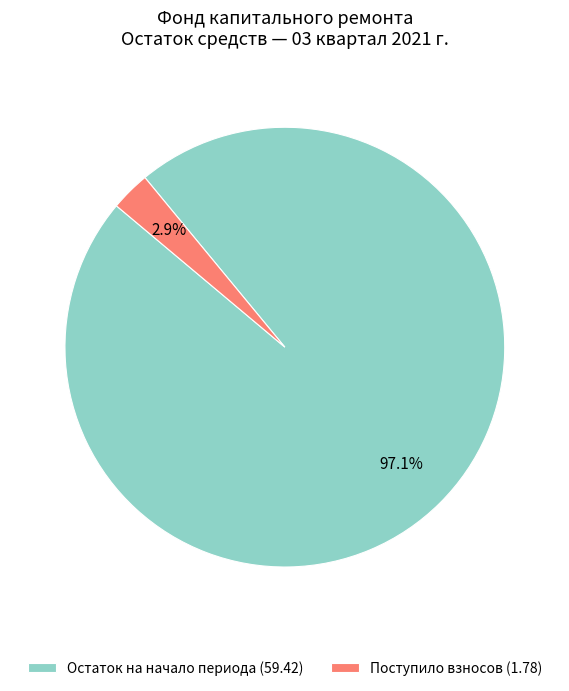

Which category has the smallest portion of the pie?

Поступило взносов (1.78)